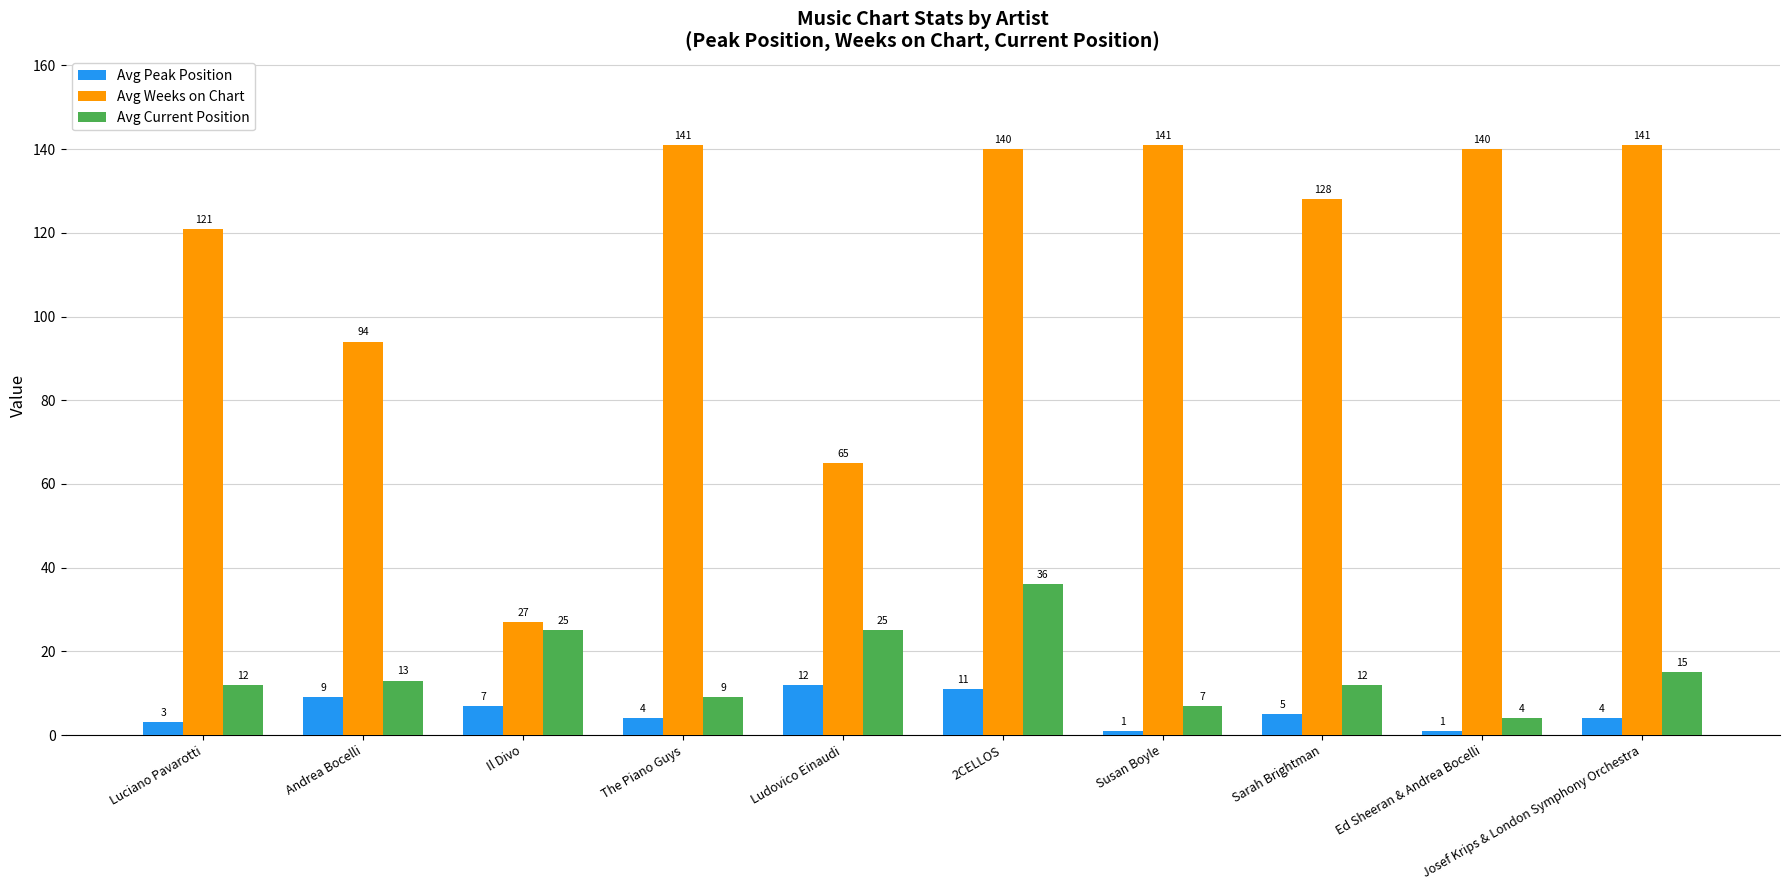

The value of Avg Weeks on Chart at 2CELLOS is 217. True or false?

False